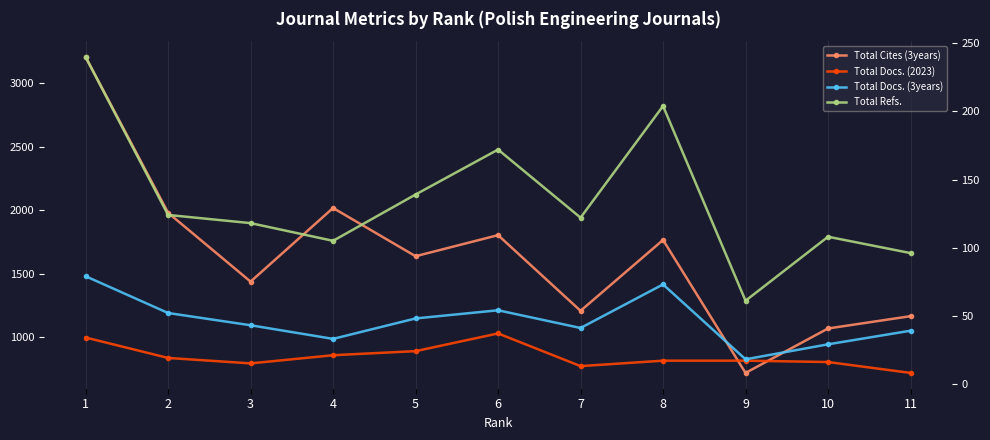

True or false: Total Refs. and Total Docs. (2023) intersect in this chart.

False